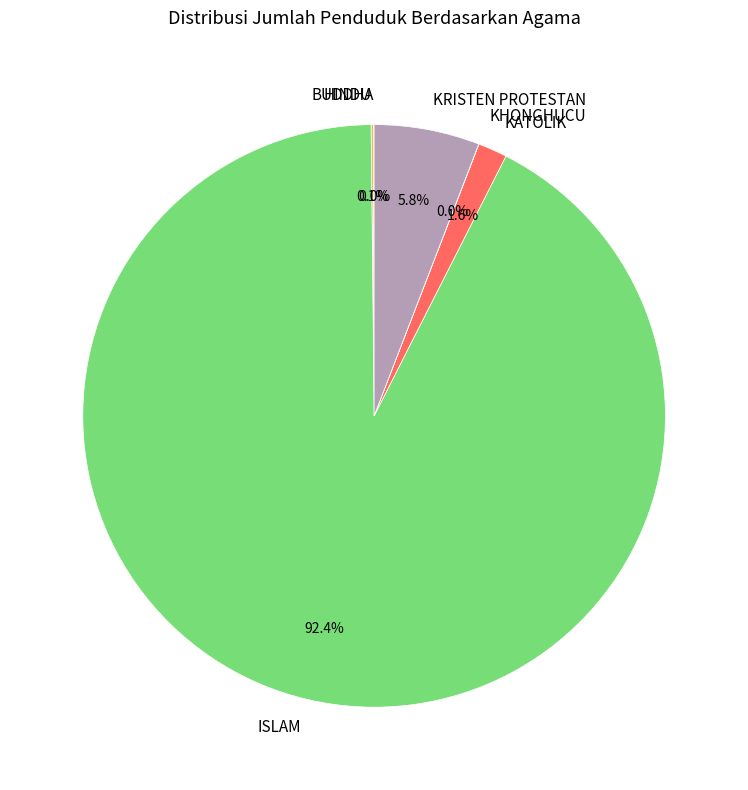

What is the largest slice in the pie chart?

ISLAM